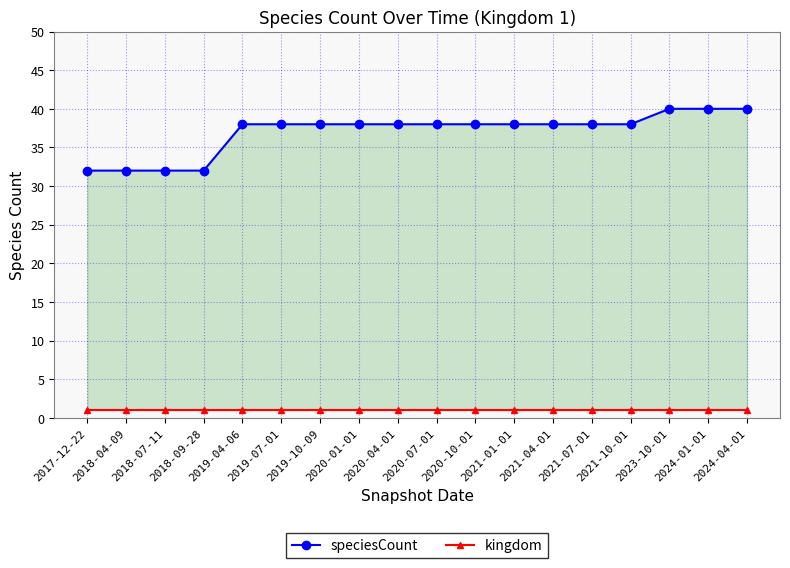

What is the minimum value shown in the chart?

1